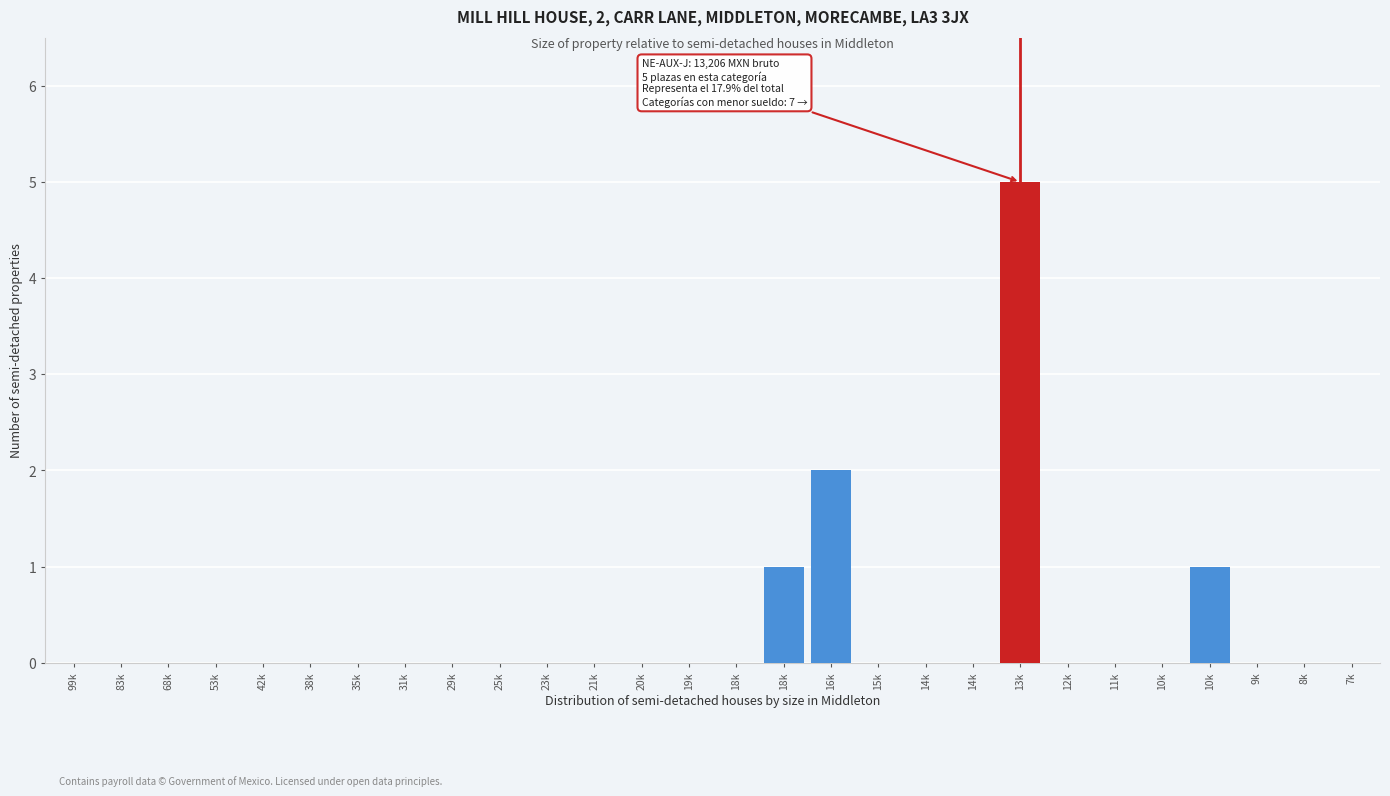

How many distinct data groups are displayed?

1